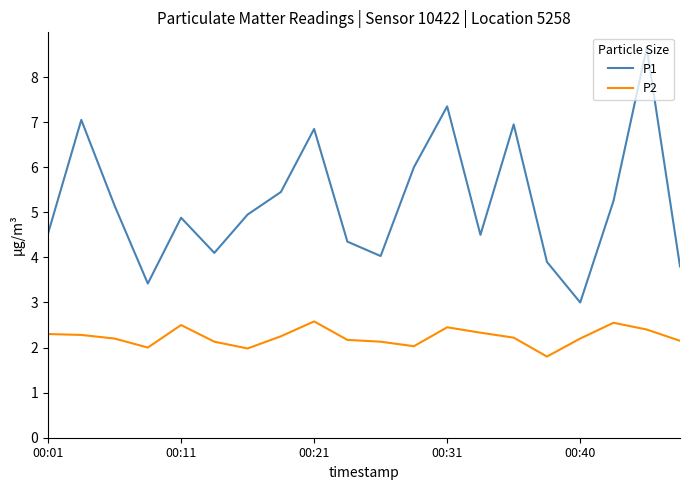

True or false: P2 and P1 cross at least once.

False